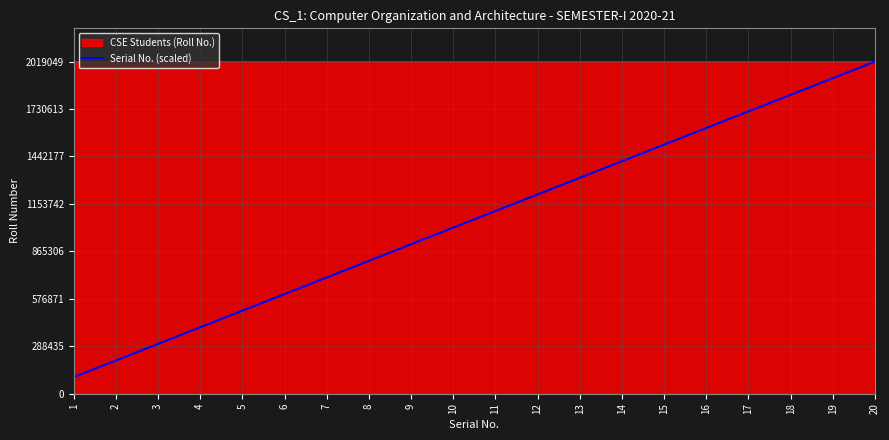

List the labels in order of Serial No. (scaled) value, largest first.

20, 19, 18, 17, 16, 15, 14, 13, 12, 11, 10, 9, 8, 7, 6, 5, 4, 3, 2, 1